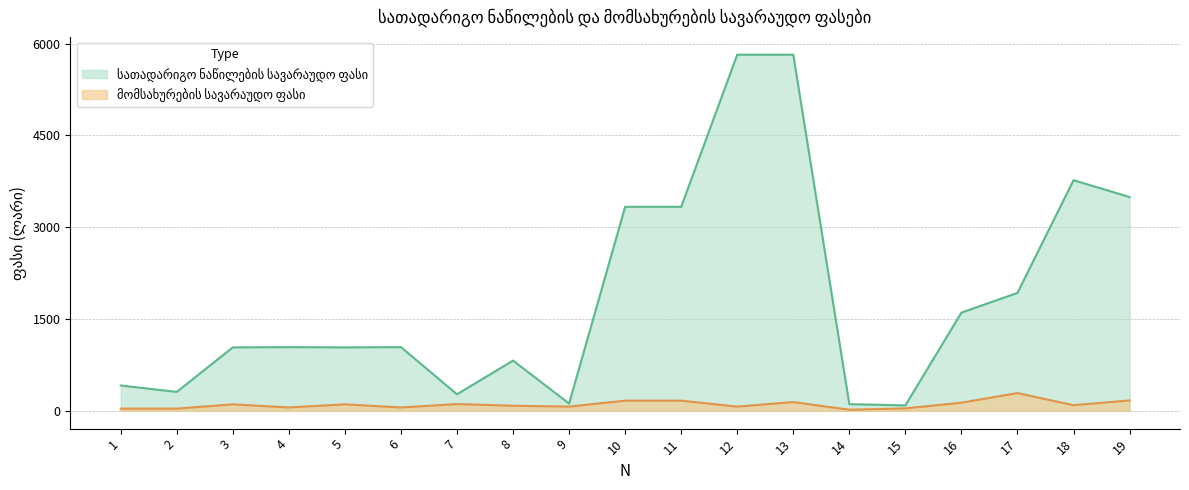

In მომსახურების სავარაუდო ფასი, how many points are higher than both neighbors (excluding endpoints)?

5